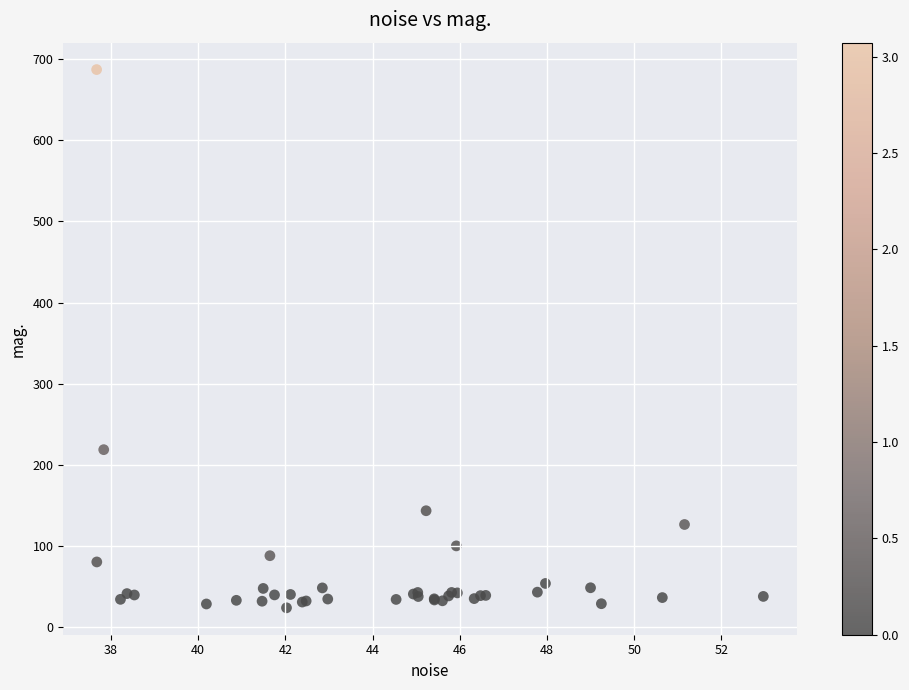

What Y value in the scatter plot is closest to 355?

218.9